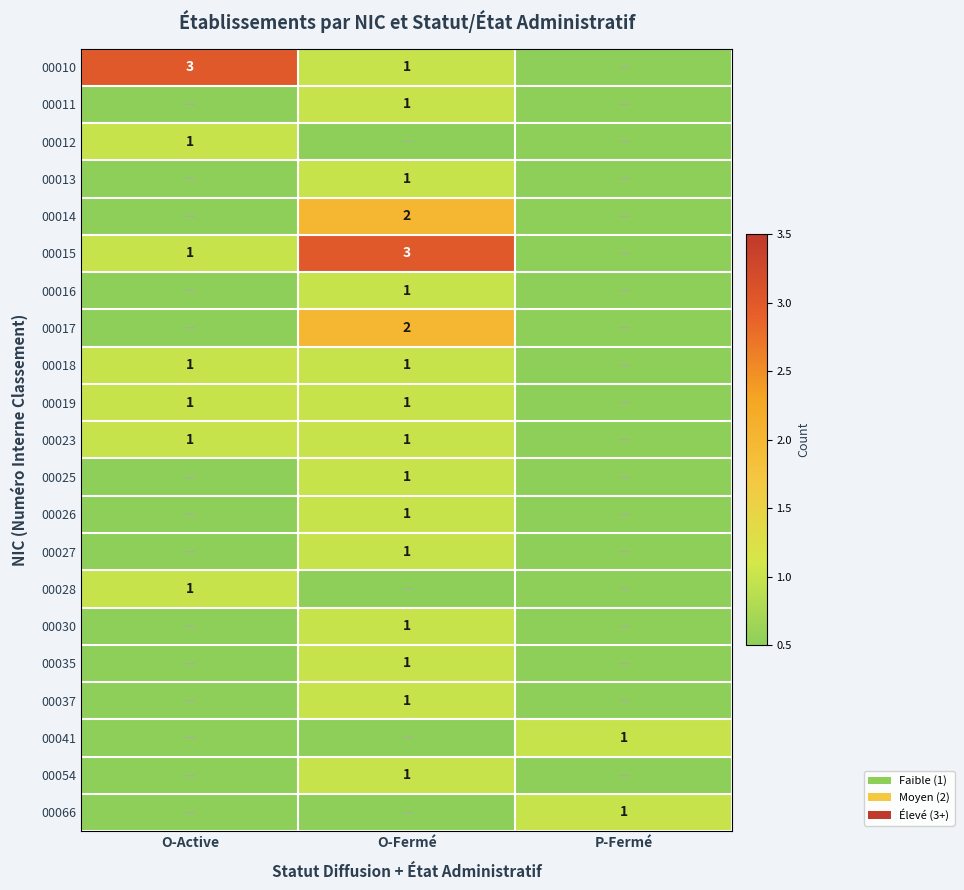

The 00013 series shows 1 at O-Fermé. True or false?

True